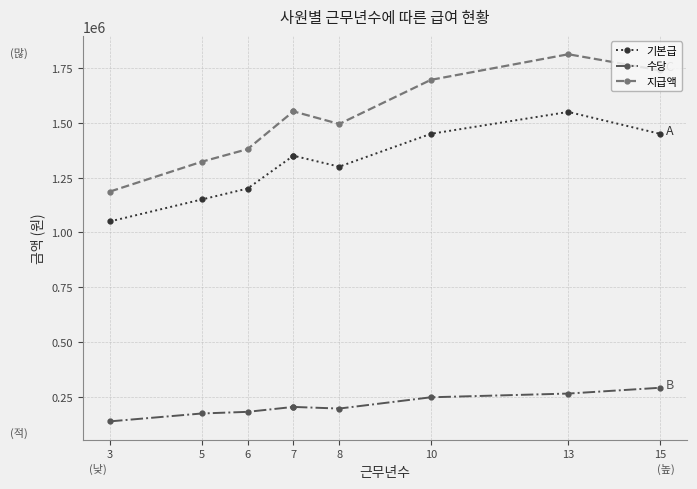

What is the average value of the 지급액 series?

1526556